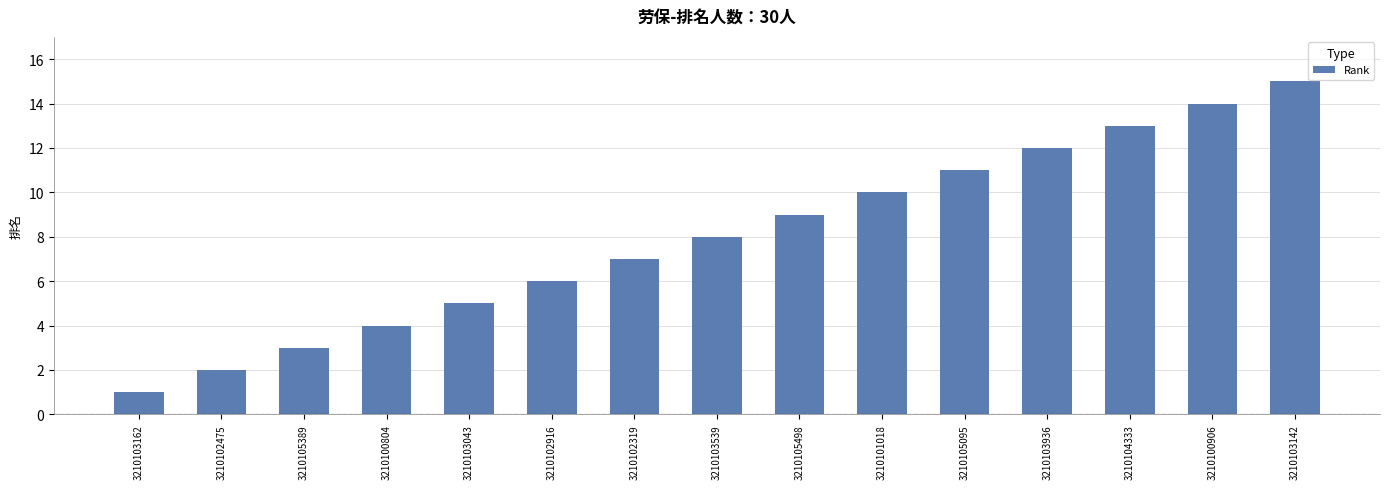

What is the ratio of the value at 3210100804 to the value at 3210103142?

0.3